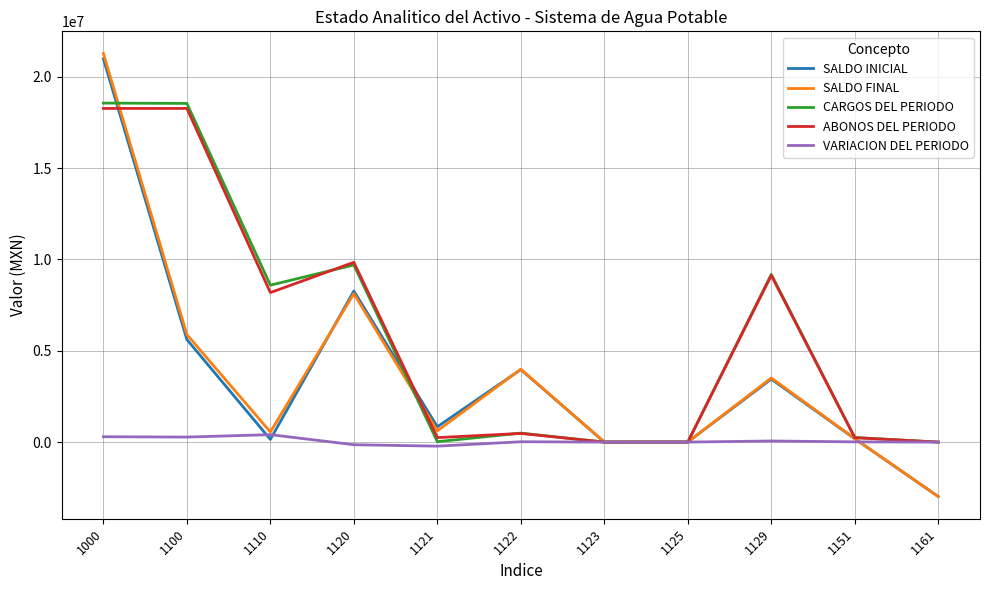

At which category does CARGOS DEL PERIODO reach its first local valley?

1110